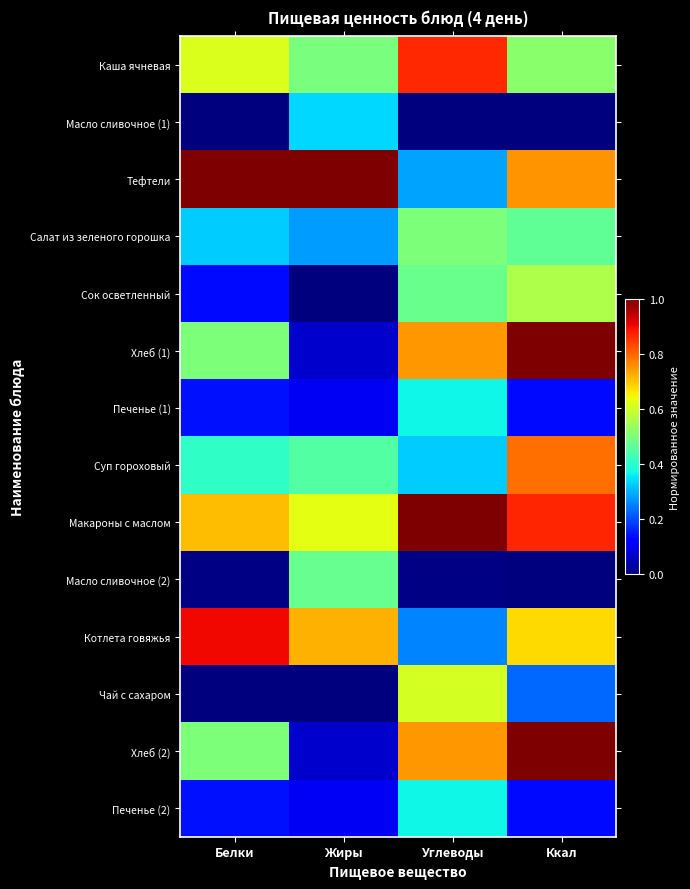

Reading left to right, what are all the values shown in this chart?

Каша ячневая: Белки=0.6	Жиры=0.5	Углеводы=0.9	Ккал=0.5
Масло сливочное (1): Белки=0.0	Жиры=0.3	Углеводы=0.0	Ккал=0.0
Тефтели: Белки=1.0	Жиры=1.0	Углеводы=0.3	Ккал=0.8
Салат из зеленого горошка: Белки=0.3	Жиры=0.3	Углеводы=0.5	Ккал=0.5
Сок осветленный: Белки=0.1	Жиры=0.0	Углеводы=0.5	Ккал=0.6
Хлеб (1): Белки=0.5	Жиры=0.1	Углеводы=0.7	Ккал=1.0
Печенье (1): Белки=0.1	Жиры=0.1	Углеводы=0.4	Ккал=0.1
Суп гороховый: Белки=0.4	Жиры=0.4	Углеводы=0.3	Ккал=0.8
Макароны с маслом: Белки=0.7	Жиры=0.6	Углеводы=1.0	Ккал=0.9
Масло сливочное (2): Белки=0.0	Жиры=0.5	Углеводы=0.0	Ккал=0.0
Котлета говяжья: Белки=0.9	Жиры=0.7	Углеводы=0.3	Ккал=0.7
Чай с сахаром: Белки=0.0	Жиры=0.0	Углеводы=0.6	Ккал=0.2
Хлеб (2): Белки=0.5	Жиры=0.1	Углеводы=0.7	Ккал=1.0
Печенье (2): Белки=0.1	Жиры=0.1	Углеводы=0.4	Ккал=0.1